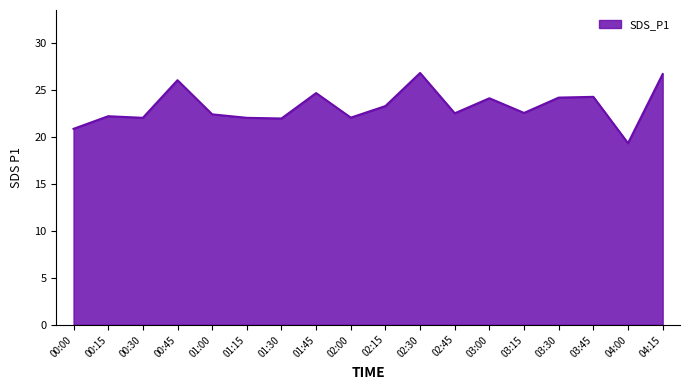

What is the minimum value shown in the chart?

19.3